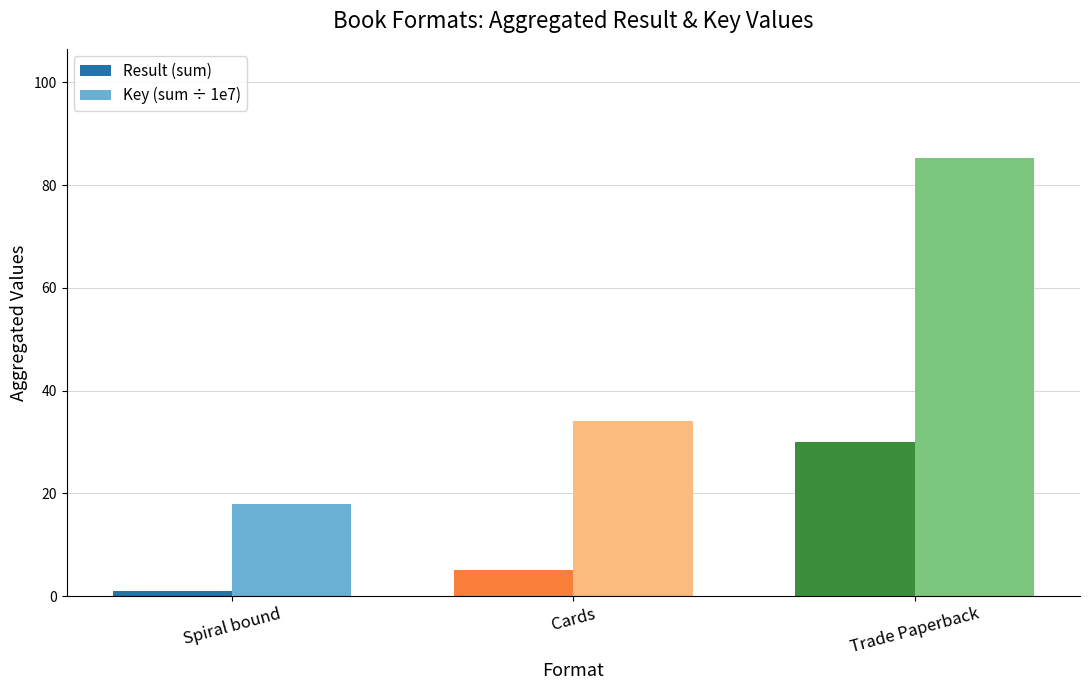

How many bars are there in each group?

2